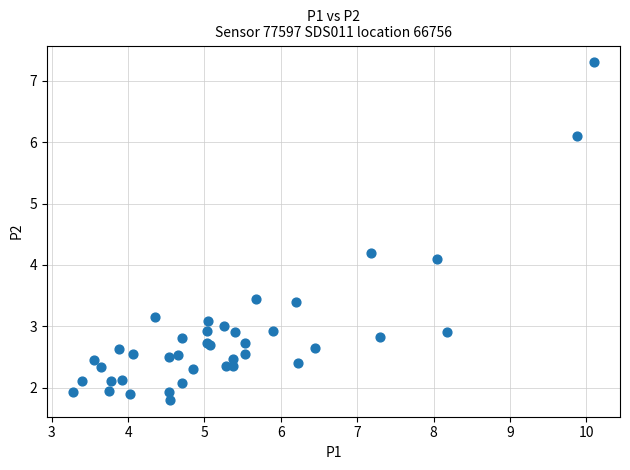

What Y value in the scatter plot is closest to 4?

4.1